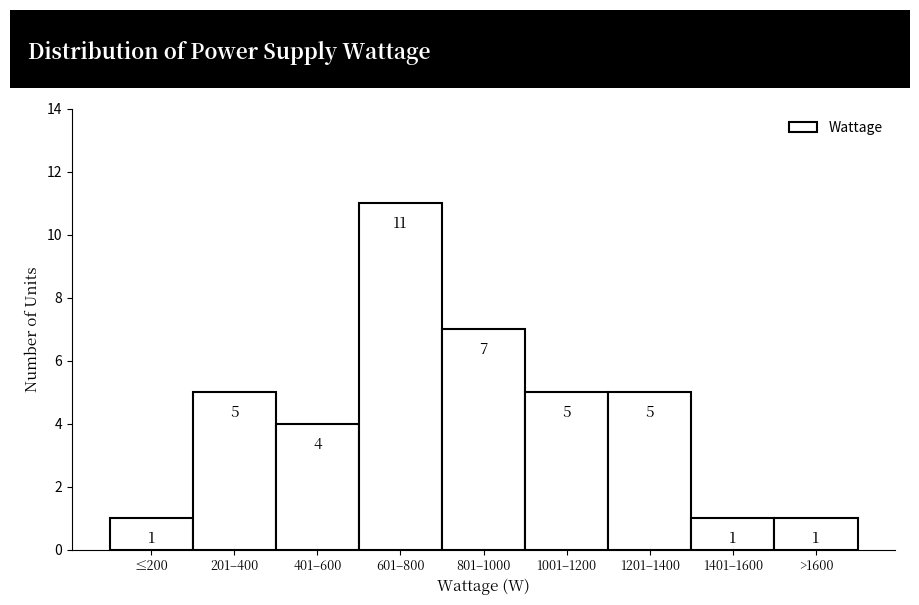

Reading left to right, transcribe all the data shown in this chart.

1	5	4	11	7	5	5	1	1